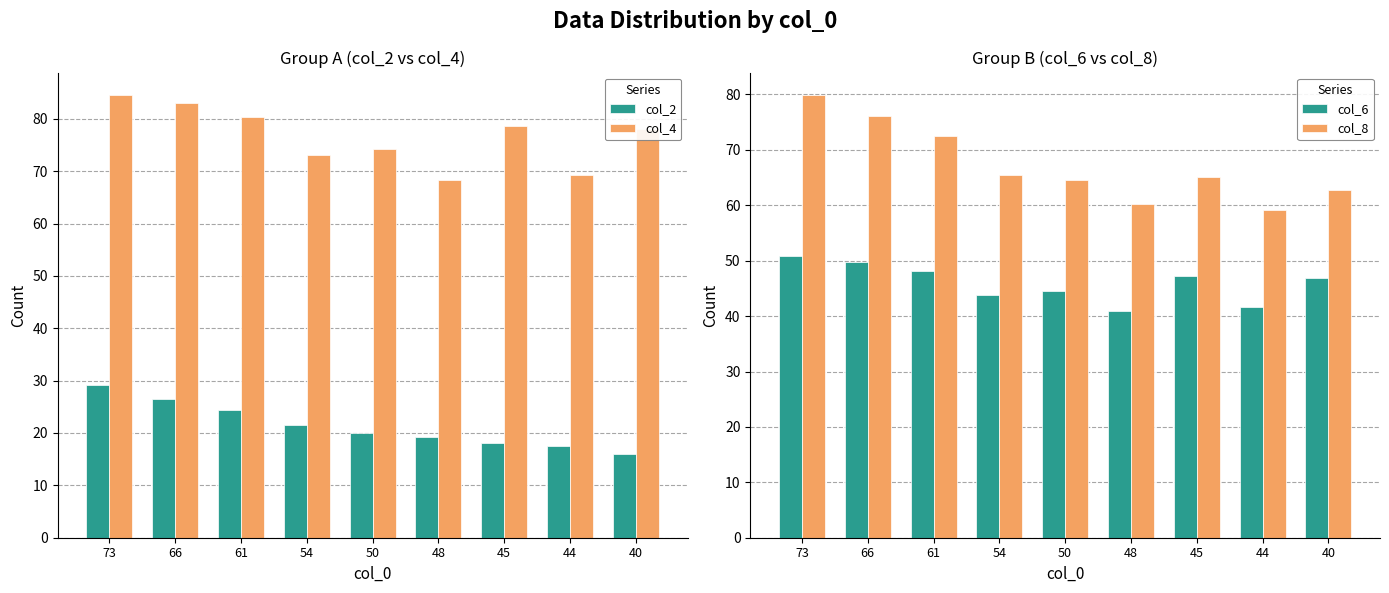

What is the maximum value shown in the chart?

84.6